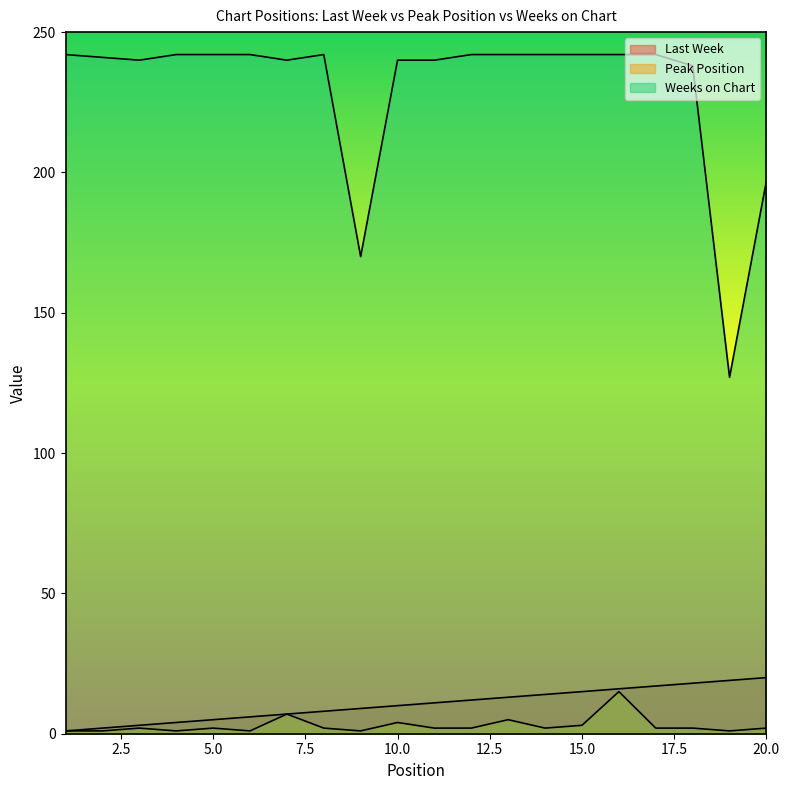

What is the highest value of the Peak Position series?

15